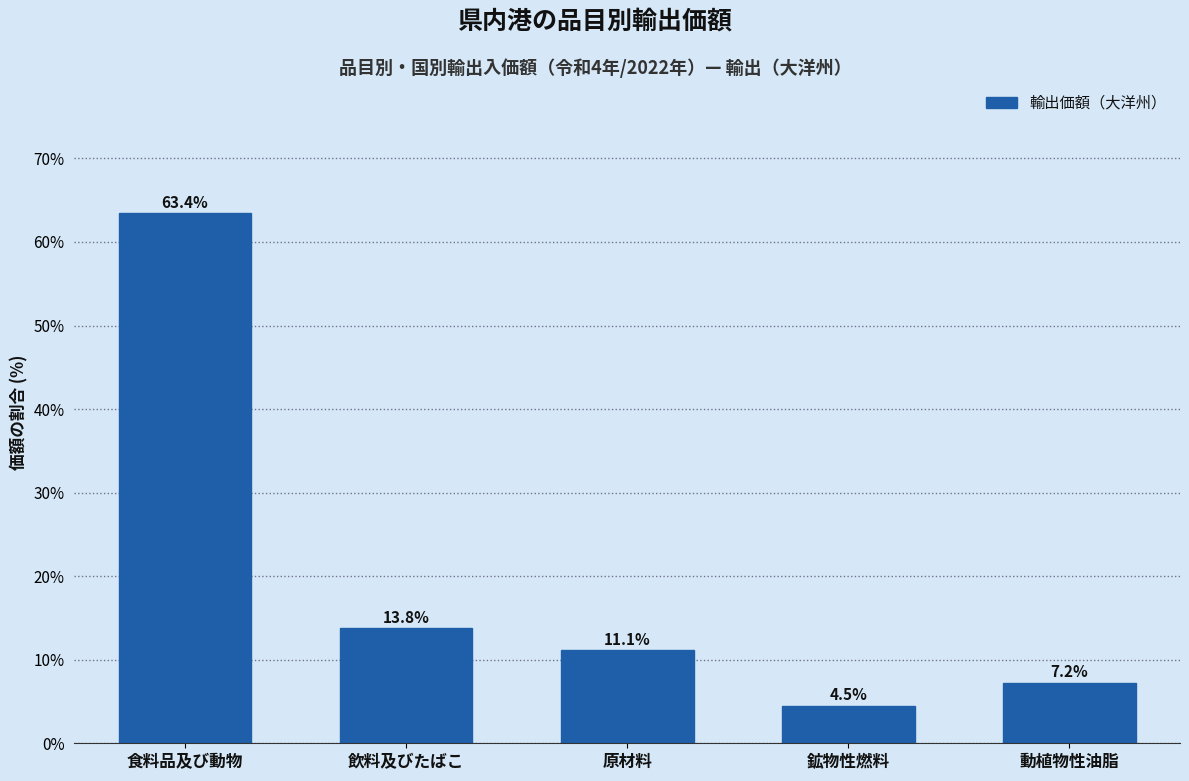

Reading left to right, list all the values displayed in this chart.

食料品及び動物=63.4	飲料及びたばこ=13.8	原材料=11.1	鉱物性燃料=4.5	動植物性油脂=7.2